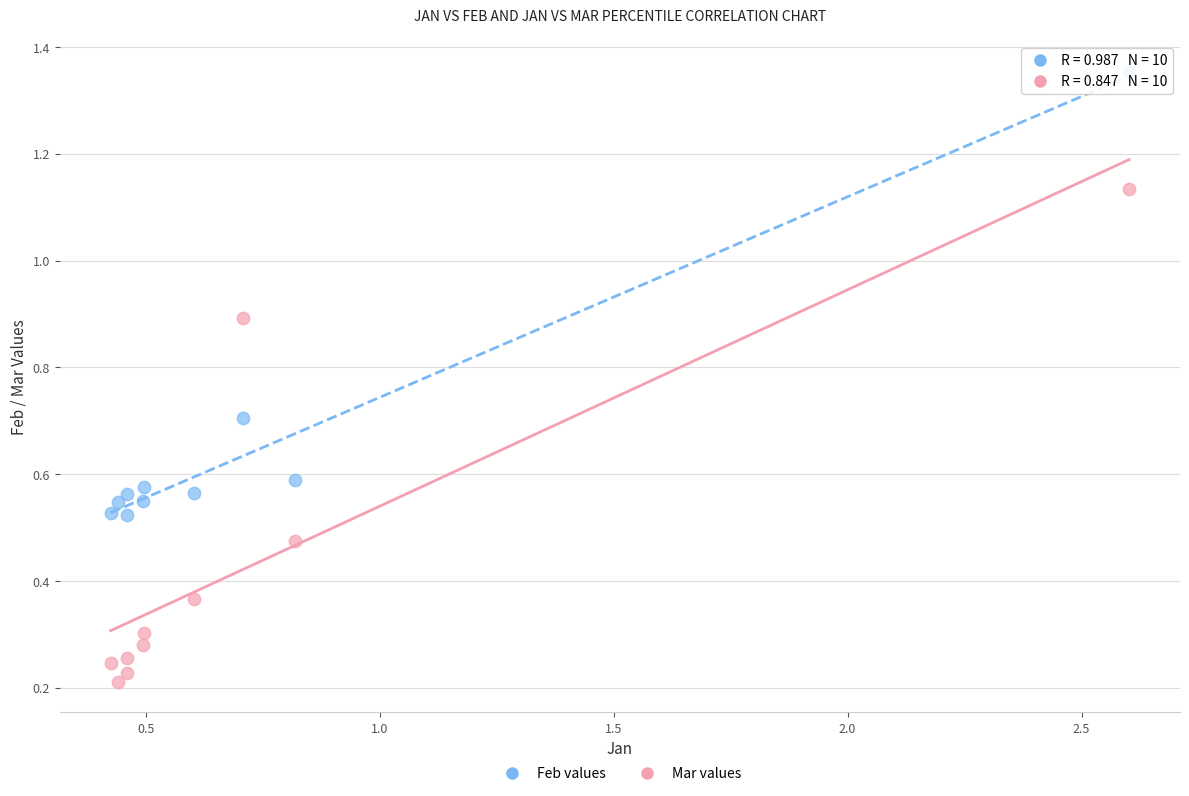

Which series has the widest spread of Y values?

Mar values